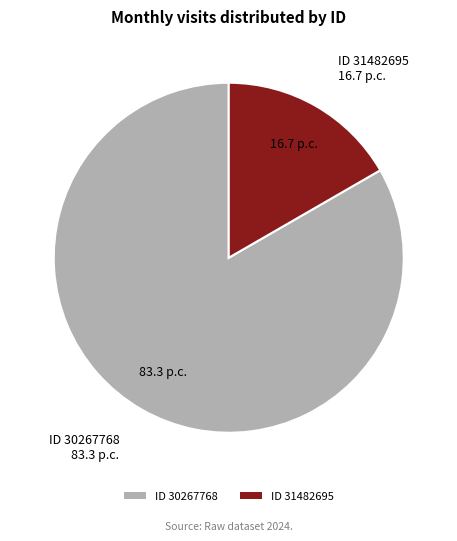

What is the ratio of the value at ID 30267768 to the value at ID 31482695?

5.0